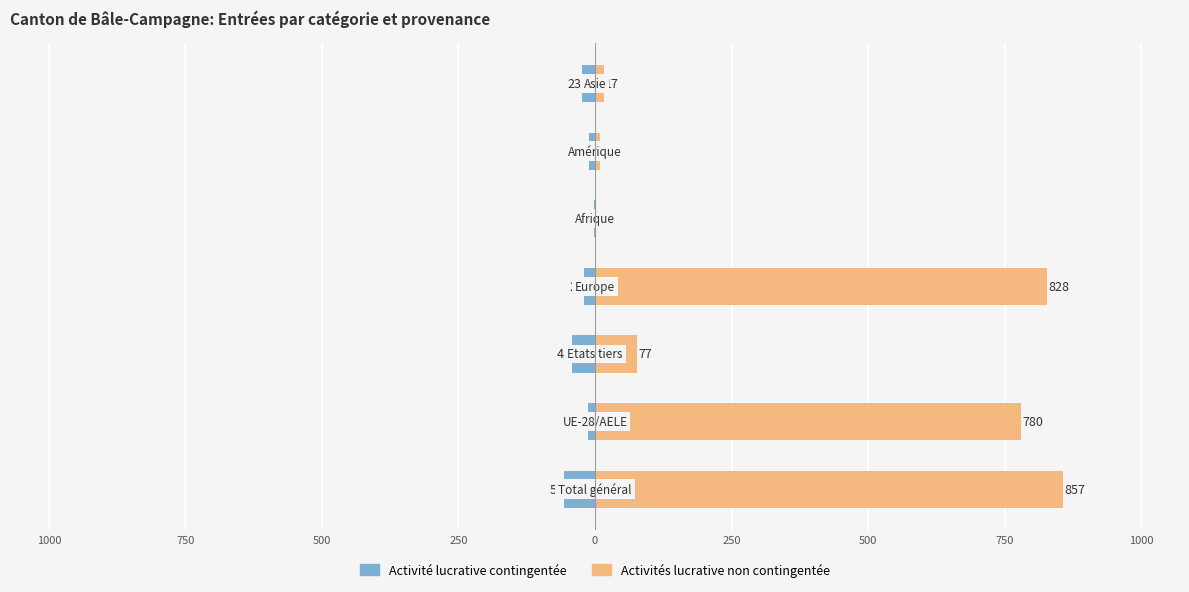

What is the highest value of the Activités lucrative non contingentée series?

857